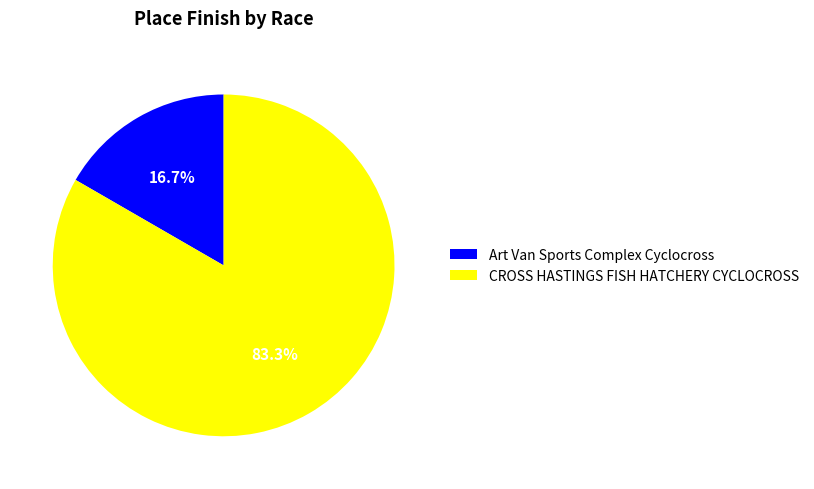

What is the smallest slice in the pie chart?

Art Van Sports Complex Cyclocross